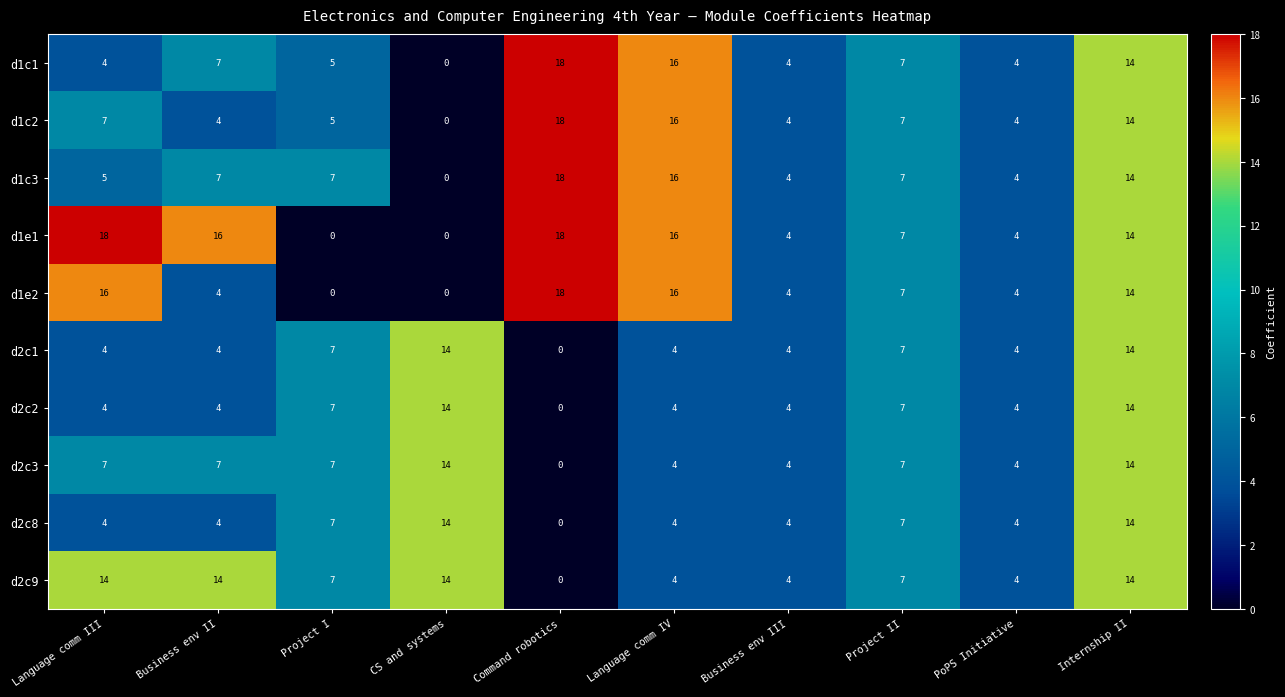

Which series changed the most between Language comm III and PoPS Initiative?

d1e1